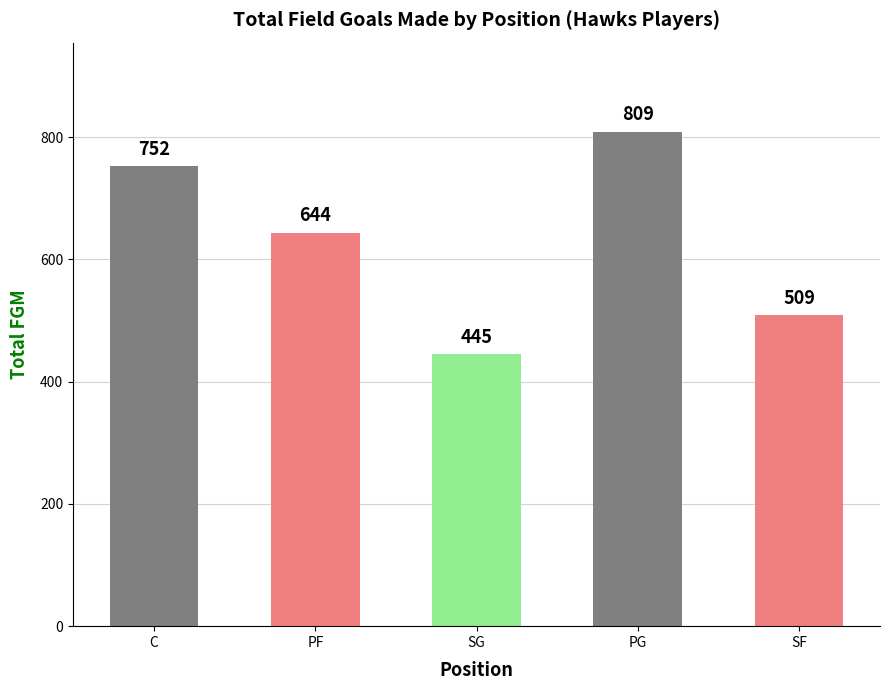

What is the change in value from SG to PG?

+364